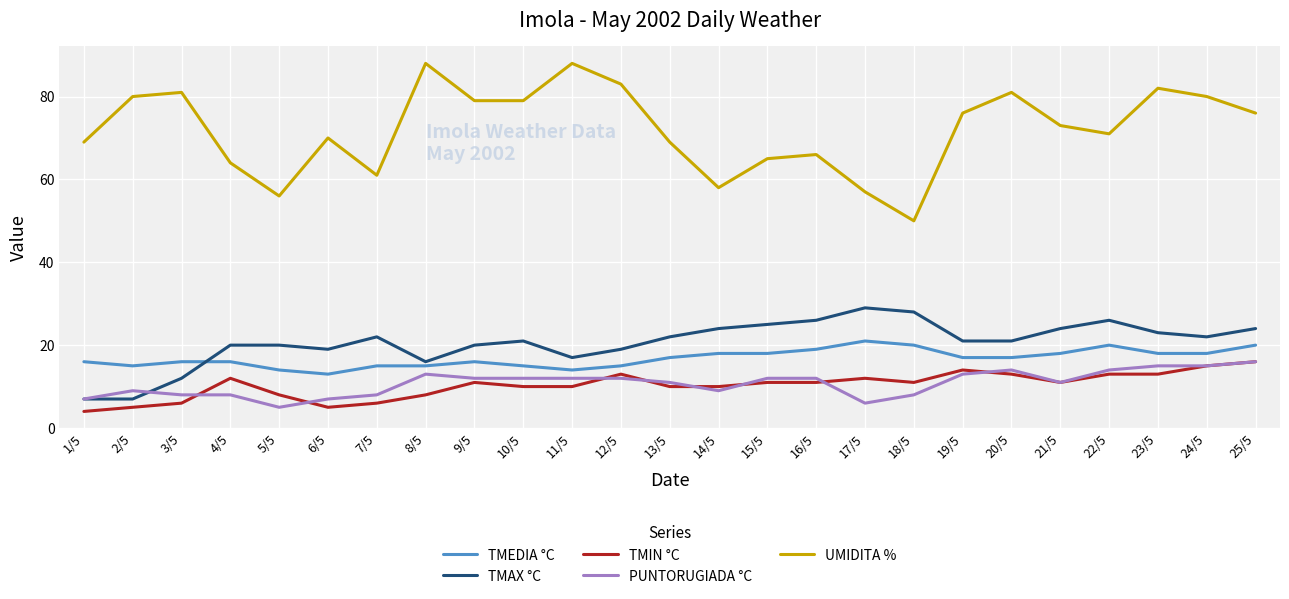

Between 12/5 and 17/5, which series saw the biggest shift?

UMIDITA %